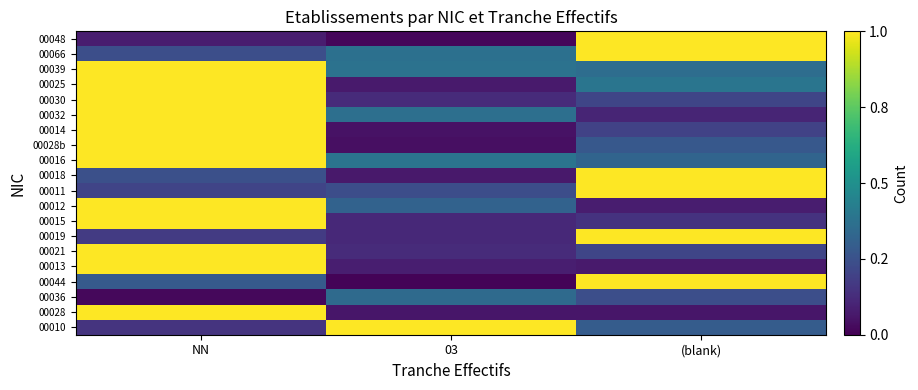

What is the spread (max minus min) of values at NN?

1.4